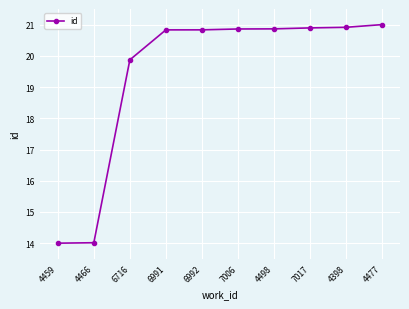

What is the sum of the values at 4498 and 6992?

41.7